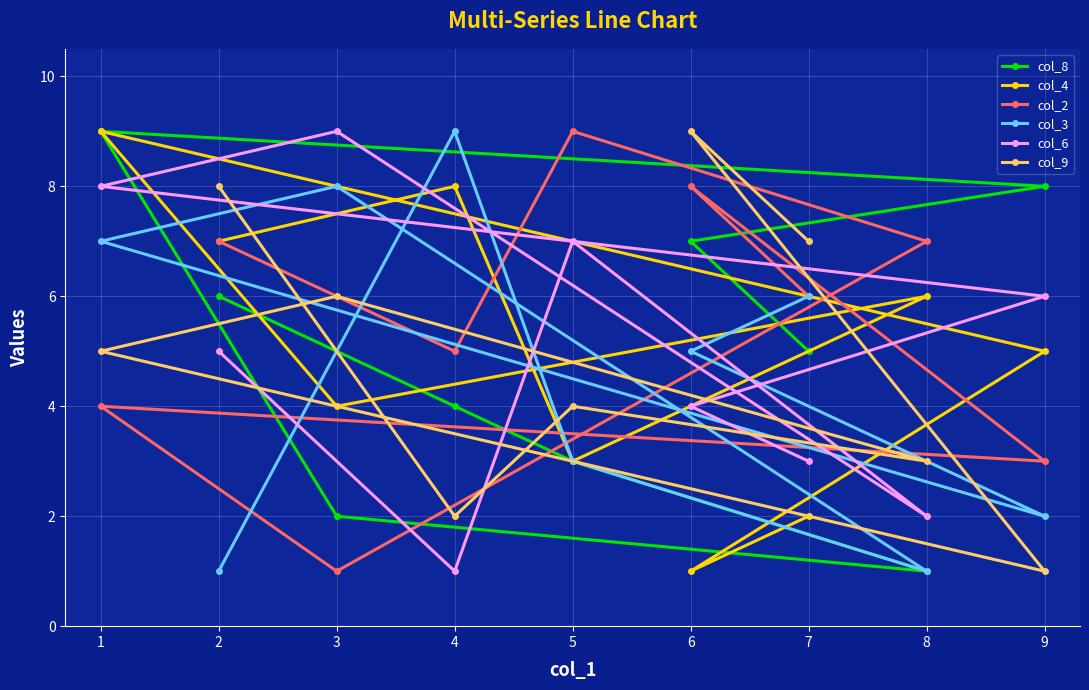

Reading left to right, what are all the values shown in this chart?

col_8: 1=9	2=6	3=2	4=4	5=3	6=7	7=5	8=1	9=8
col_4: 1=9	2=7	3=4	4=8	5=3	6=1	7=2	8=6	9=5
col_2: 1=4	2=7	3=1	4=5	5=9	6=8	7=6	8=7	9=3
col_3: 1=7	2=1	3=8	4=9	5=3	6=5	7=6	8=1	9=2
col_6: 1=8	2=5	3=9	4=1	5=7	6=4	7=3	8=2	9=6
col_9: 1=5	2=8	3=6	4=2	5=4	6=9	7=7	8=3	9=1